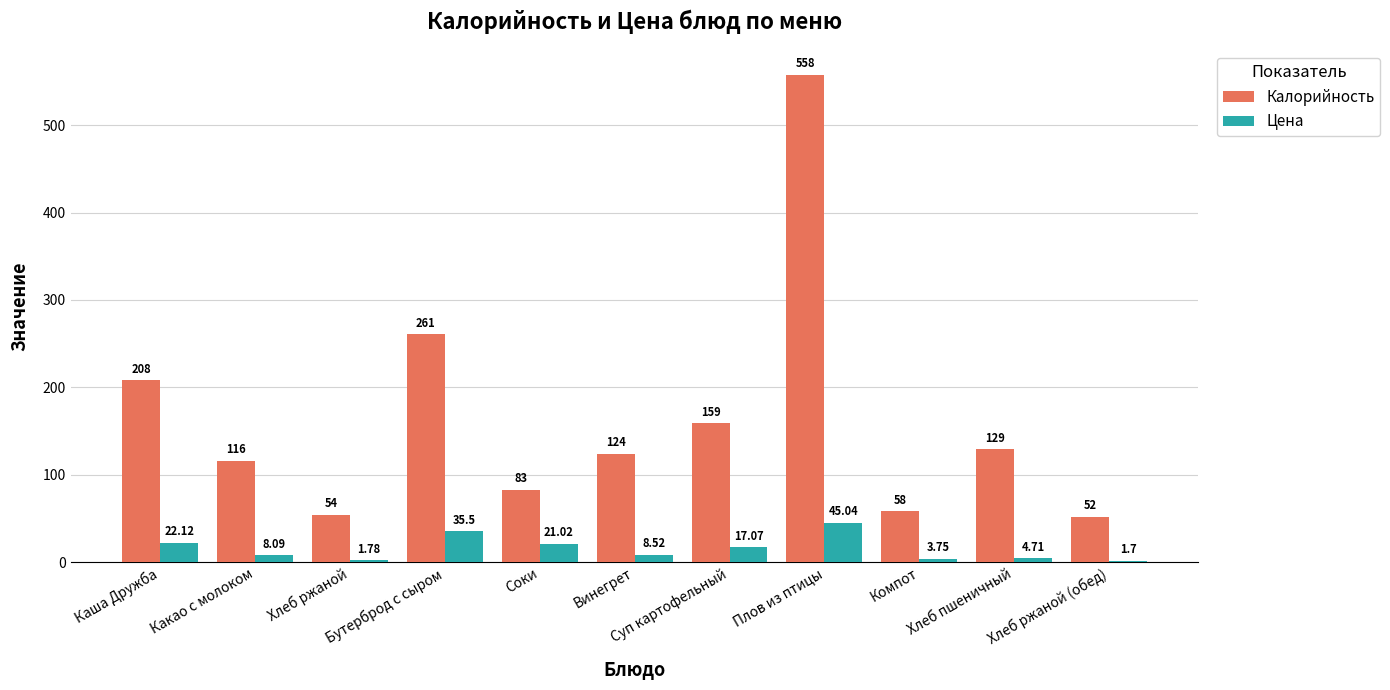

What is the sum of all Калорийность values?

1802.0